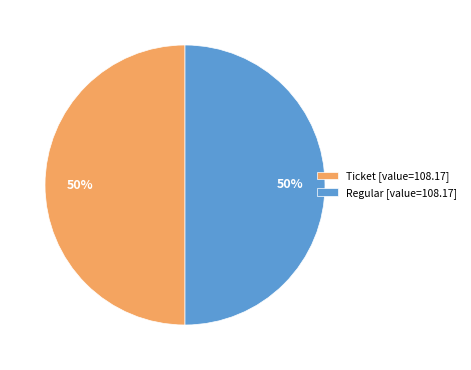

To the nearest percent, what is the average slice percentage?

50%